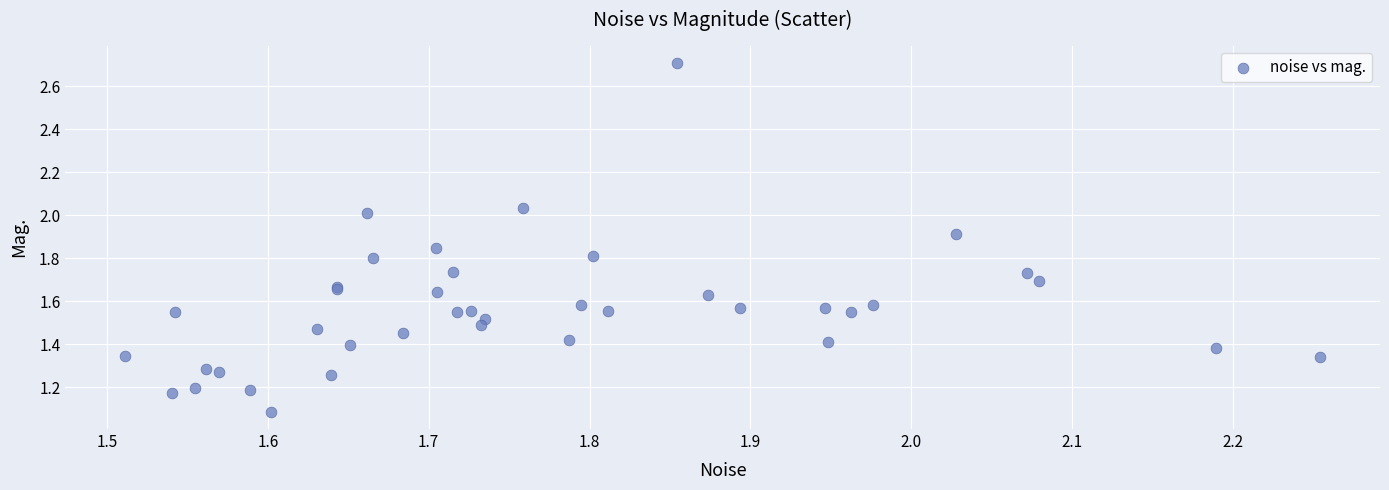

What Y value in the scatter plot is closest to 1?

1.1